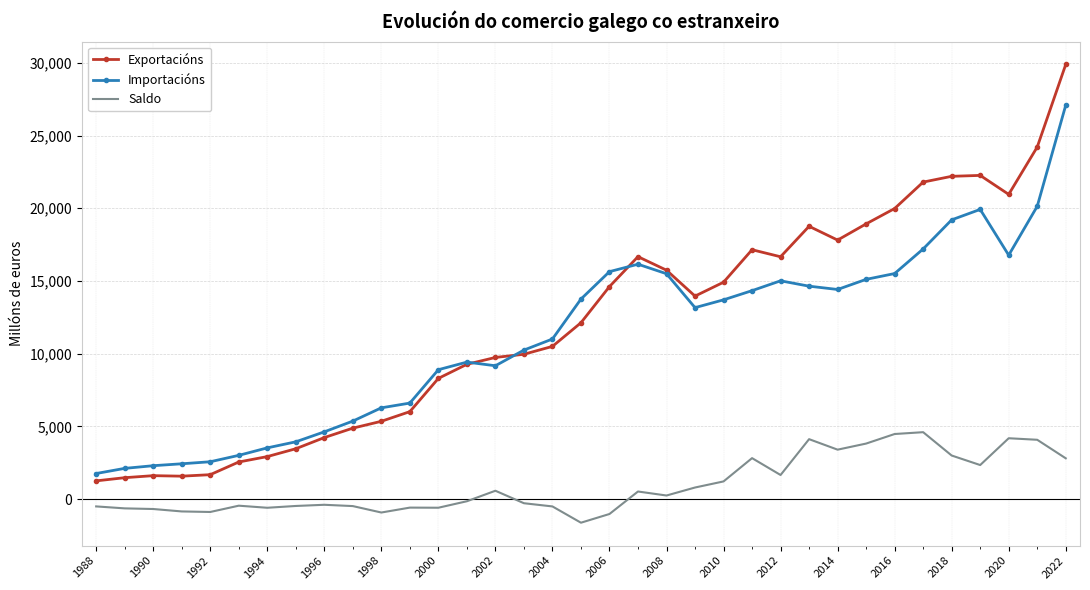

What is the minimum value for Exportacións?

1249.8